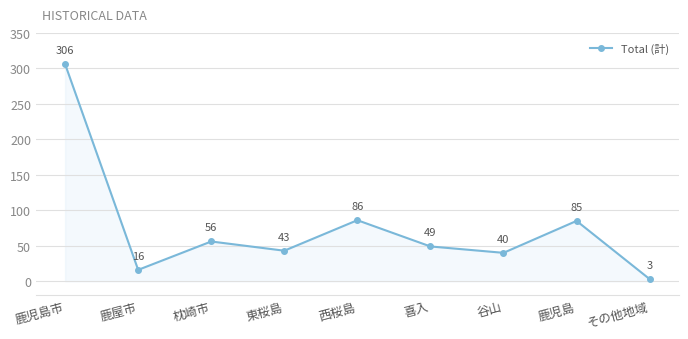

What is the label of the 4th point from the right?

喜入